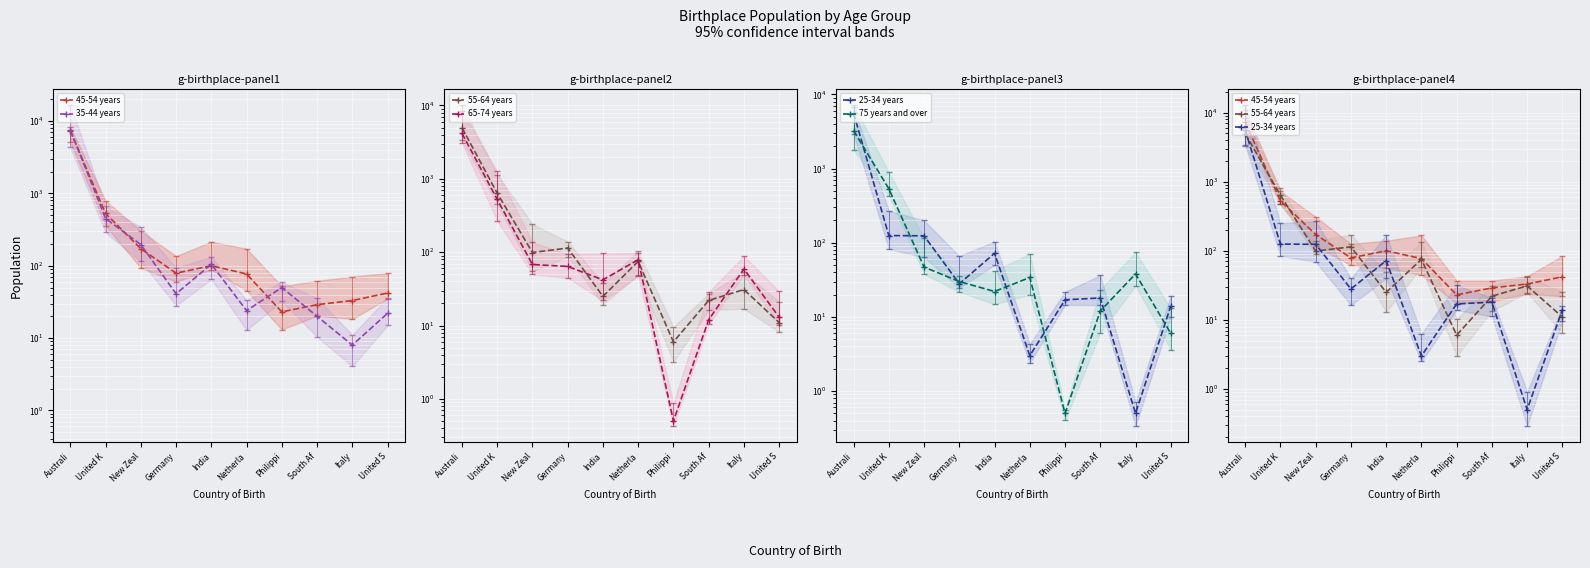

Reading left to right, list all the values displayed in this chart.

45-54 years: Australi=7298.0	United K=528.0	New Zeal=172.0	Germany=79.0	India=100.0	Netherla=77.0	Philippi=23.0	South Af=29.0	Italy=33.0	United S=42.0
35-44 years: Australi=7517.0	United K=450.0	New Zeal=196.0	Germany=41.0	India=105.0	Netherla=24.0	Philippi=50.0	South Af=20.0	Italy=8.0	United S=22.0
55-64 years: Australi=4980.0	United K=637.0	New Zeal=99.0	Germany=114.0	India=25.0	Netherla=75.0	Philippi=6.0	South Af=22.0	Italy=31.0	United S=11.0
65-74 years: Australi=4168.0	United K=524.0	New Zeal=68.0	Germany=64.0	India=42.0	Netherla=79.0	Philippi=0.5	South Af=12.0	Italy=59.0	United S=13.0
25-34 years: Australi=5602.0	United K=125.0	New Zeal=124.0	Germany=28.0	India=72.0	Netherla=3.0	Philippi=17.0	South Af=18.0	Italy=0.5	United S=14.0
75 years and over: Australi=3252.0	United K=535.0	New Zeal=47.0	Germany=30.0	India=22.0	Netherla=34.0	Philippi=0.5	South Af=12.0	Italy=38.0	United S=6.0